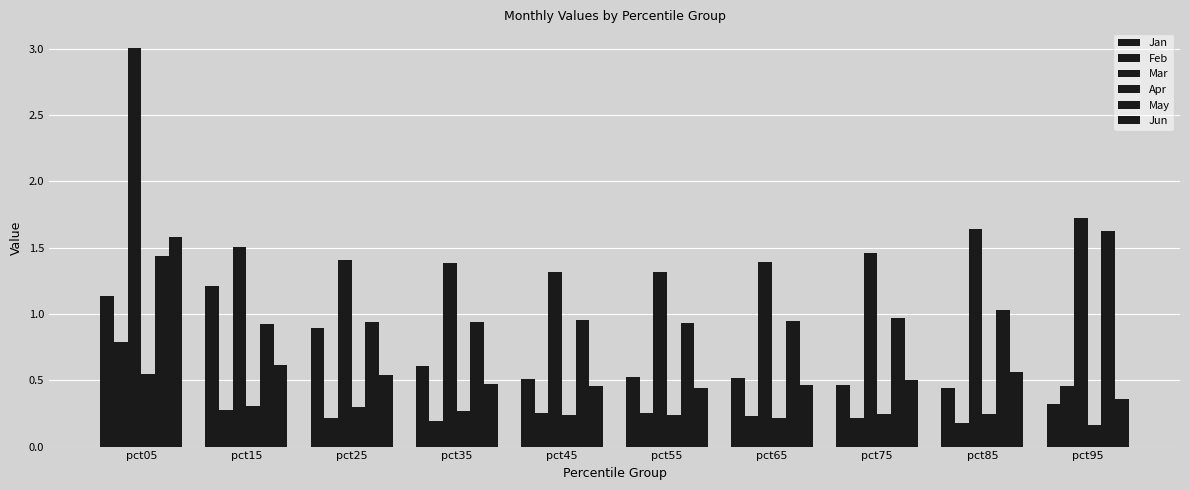

Rank the series at pct05 from highest to lowest value.

Mar, Jun, May, Jan, Feb, Apr